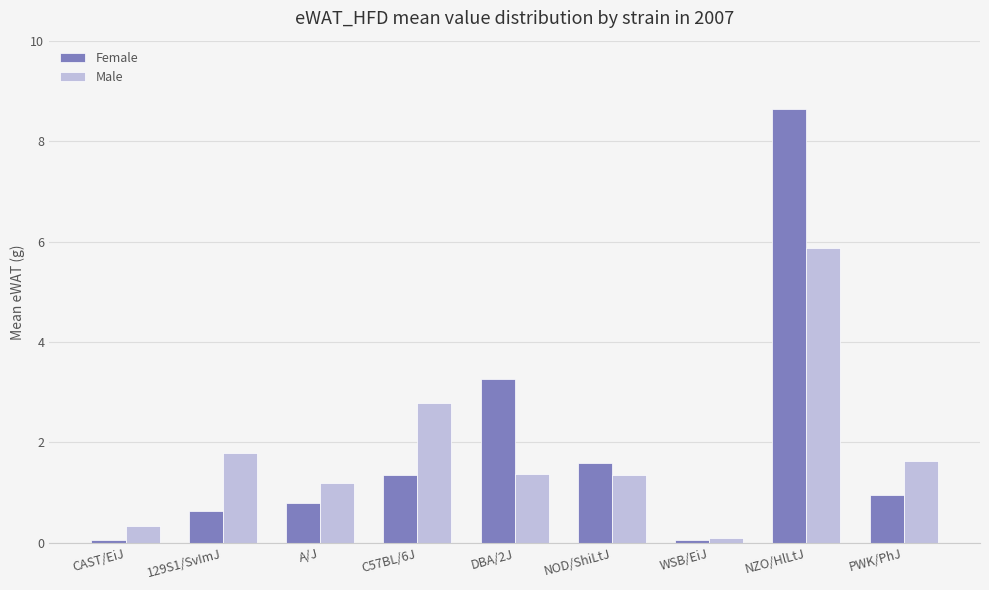

Which category has the highest value in the Male series?

NZO/HlLtJ